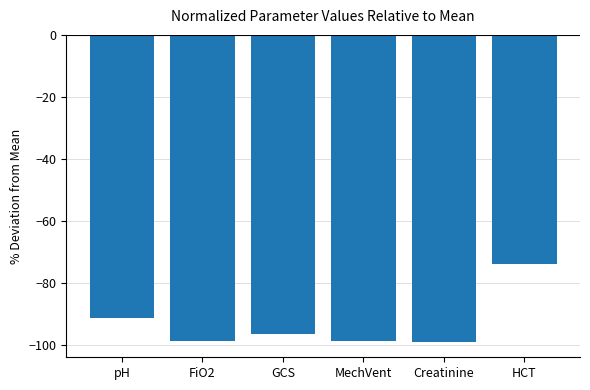

What is the difference between the second highest and minimum values?

7.7